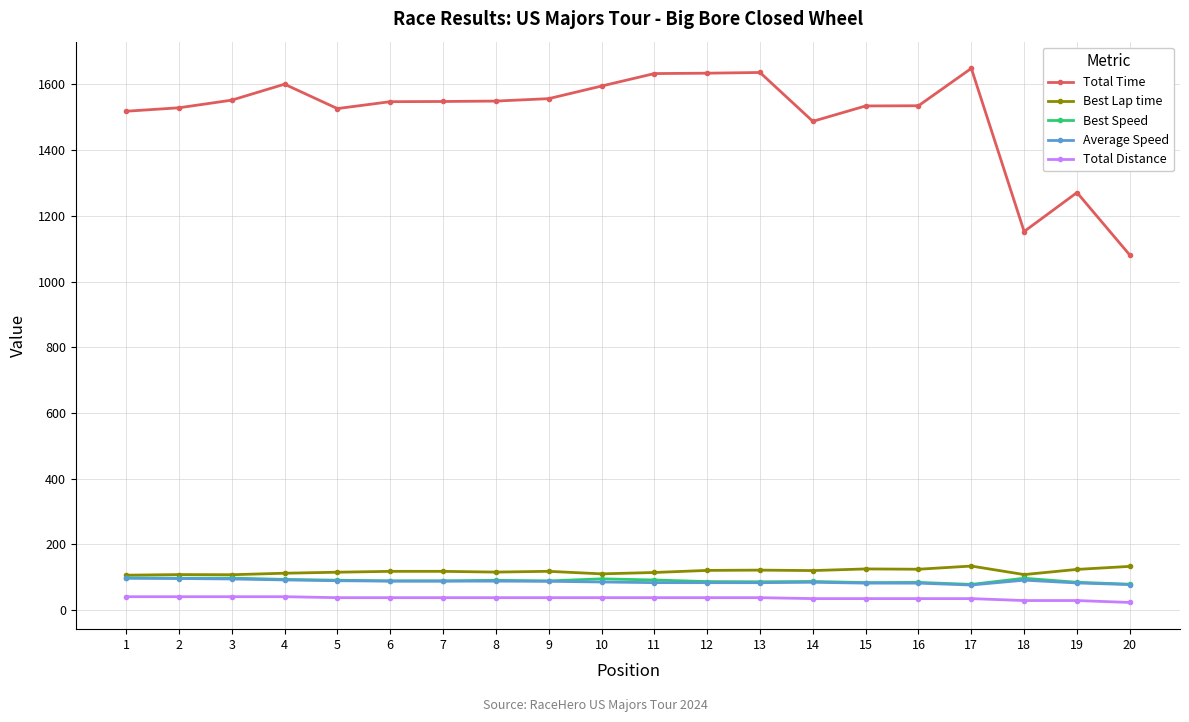

True or false: Best Speed has more than 1 interior local peaks.

True